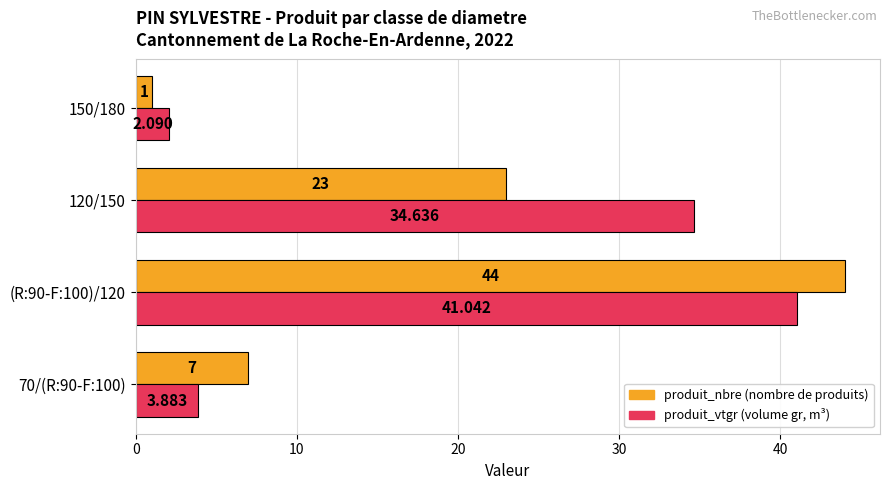

At which category does the chart reach its peak across all series?

(R:90-F:100)/120